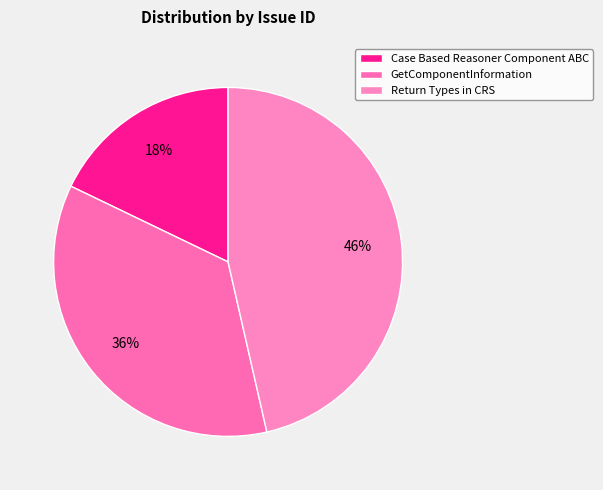

Is there any slice that represents more than half of the pie?

No